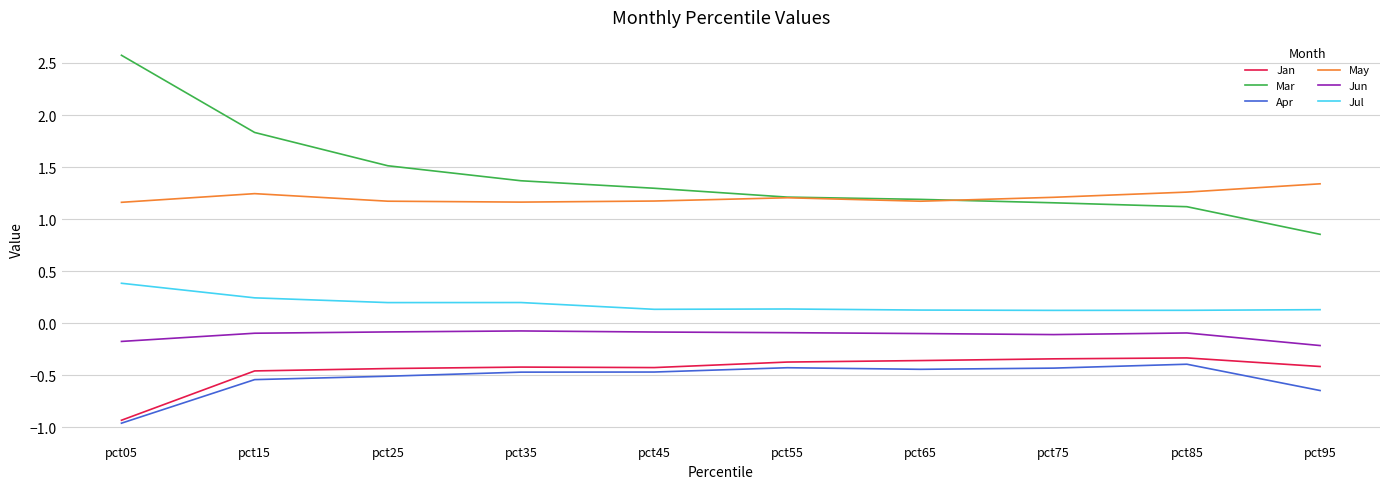

Which series has the widest spread of values?

Mar